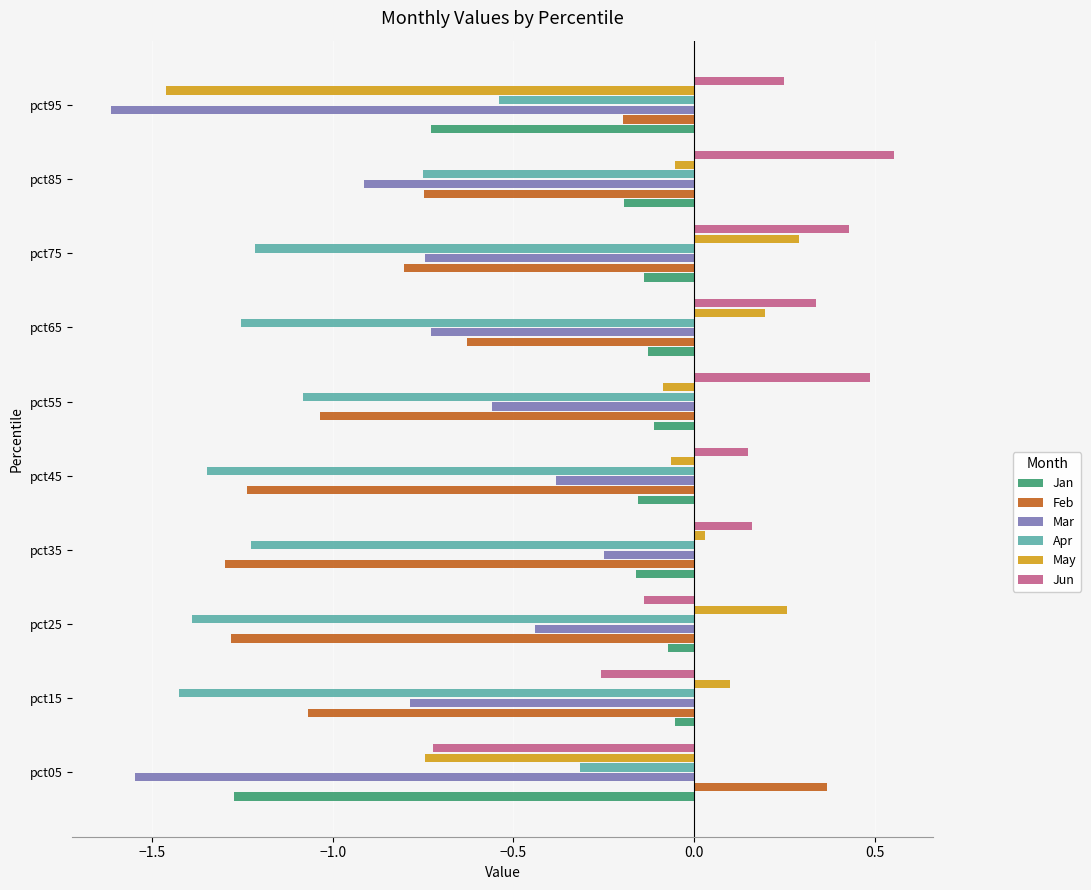

True or false: Jun has a value of 0.2 at pct35.

True